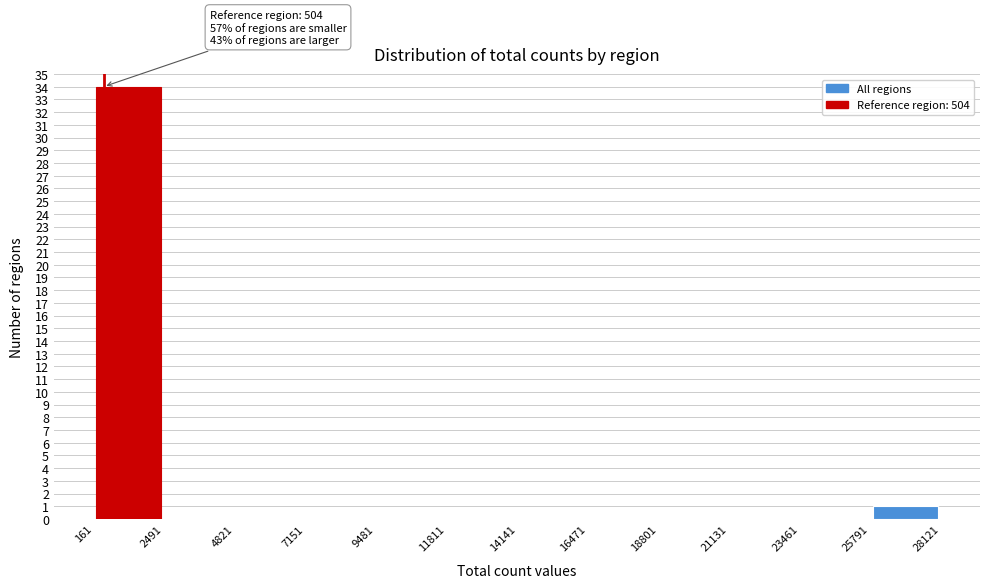

Which range on the x-axis has the tallest bar?

161 to 2491